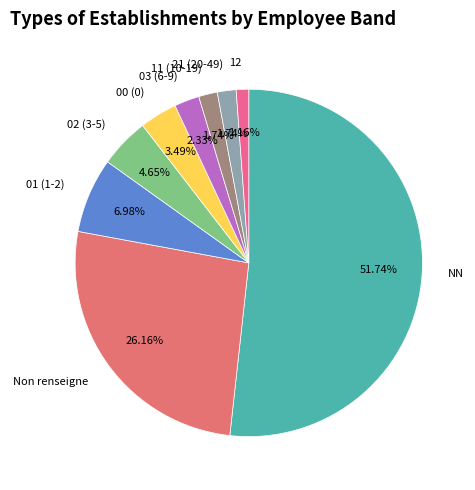

Is the sum of Non renseigne and 21 (20-49) greater than half?

No